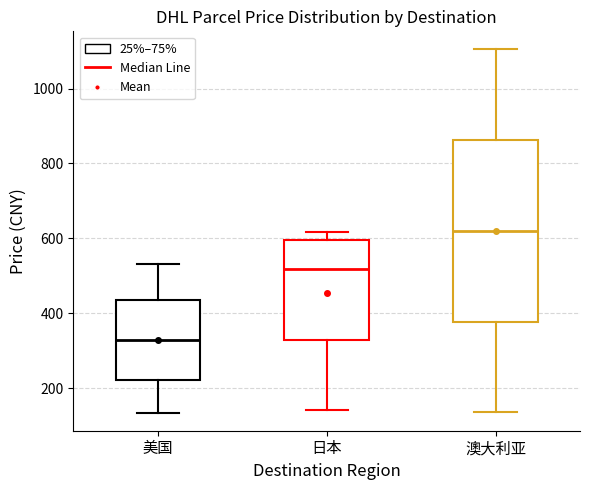

Reading left to right, read every box against the y-axis: the position of its median line, the range the box covers, and the ends of its whiskers. The values are not printed on the chart, so give them approximately, as read against the axis.

美国: median 320, box 220 to 440, whiskers 140 to 540
日本: median 520, box 320 to 600, whiskers 140 to 620
澳大利亚: median 620, box 380 to 860, whiskers 140 to 1100